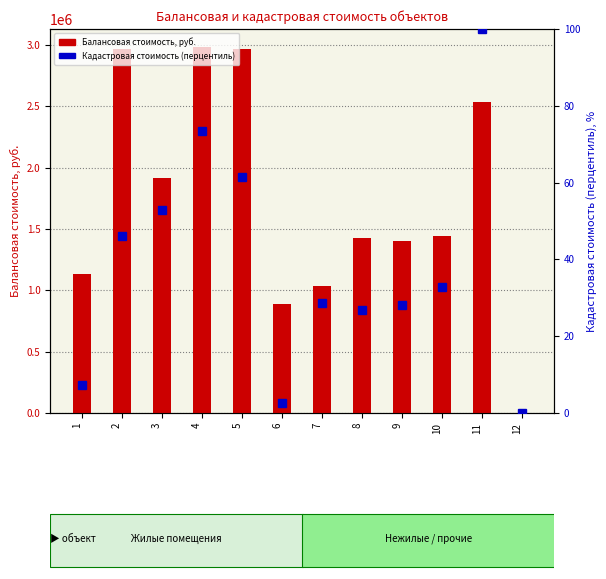

What is the maximum value for Балансовая стоимость, руб.?

2980832.5